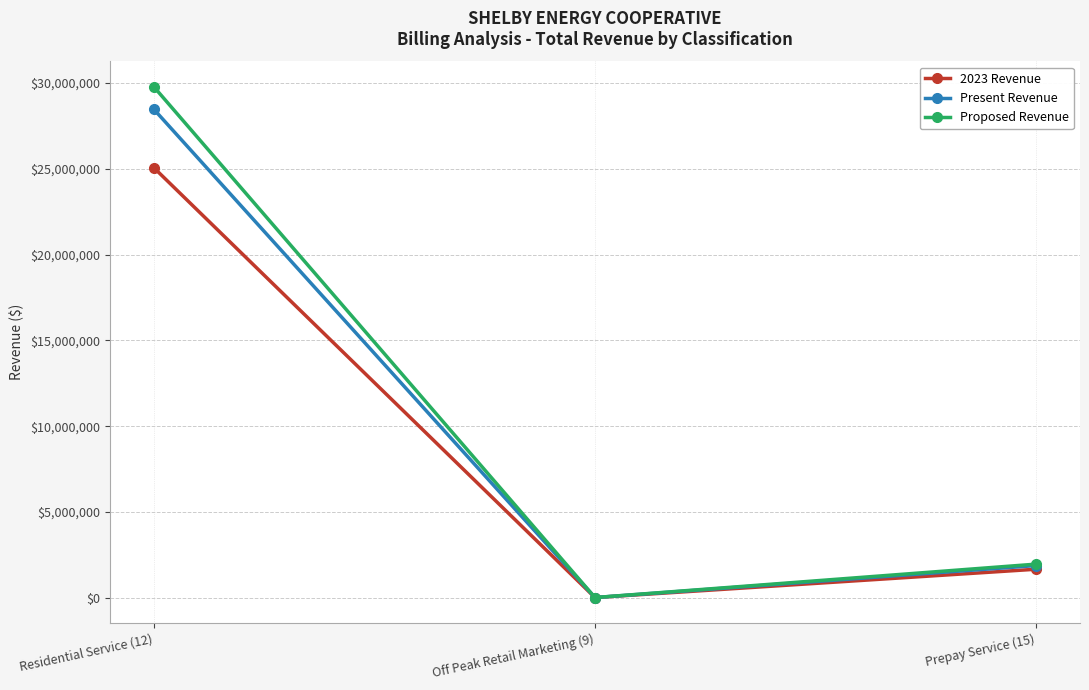

What is the value of the Proposed Revenue point at the 1st from the left?

29766419.7